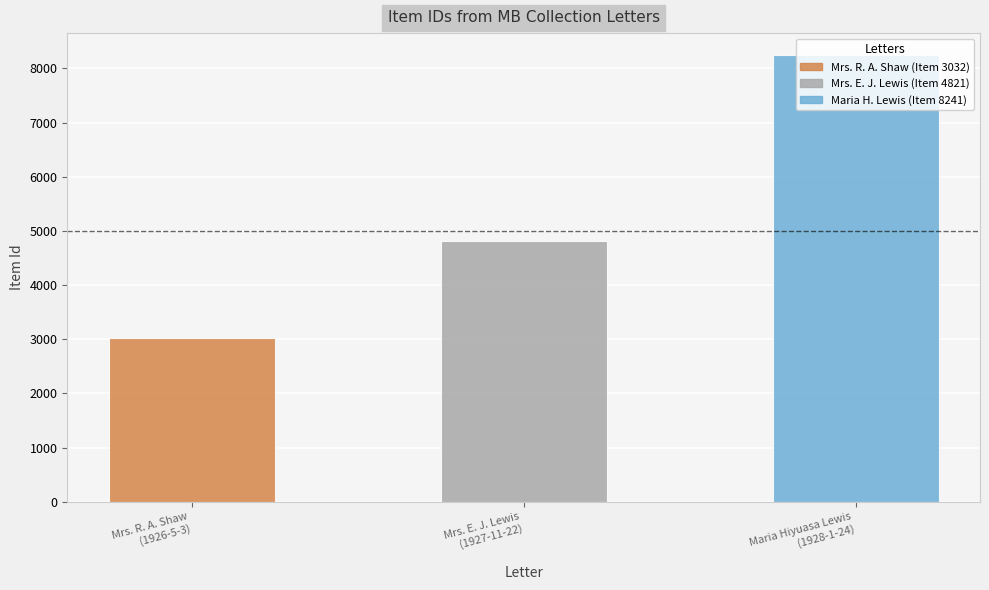

At which label does the data first exceed 4821?

Letter to Martha Berry from Maria Hiyuasa Lewis (1928)